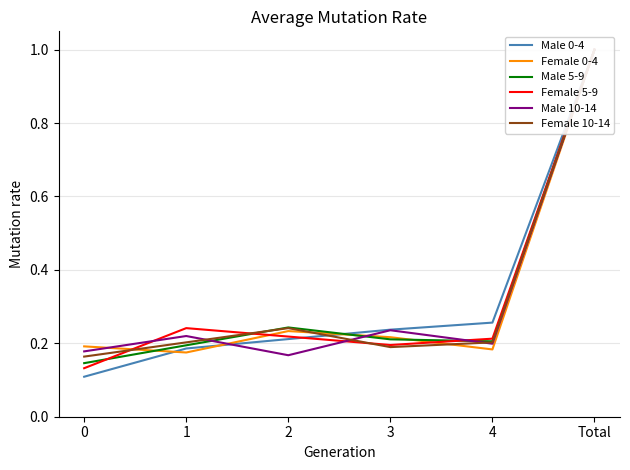

At which label does Female 0-4 reach its peak?

Total